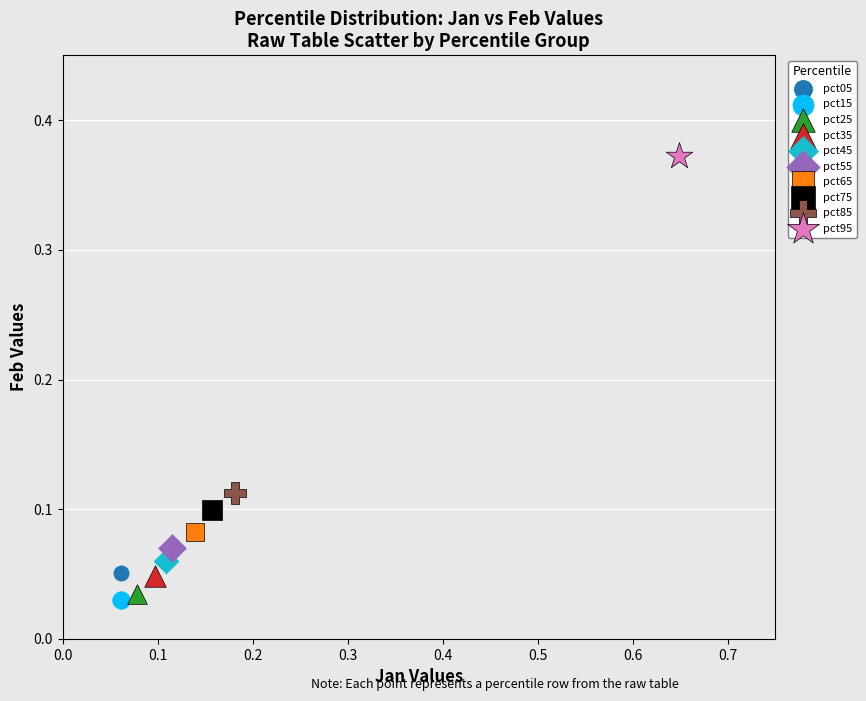

What are all the series names shown in the legend?

pct05, pct15, pct25, pct35, pct45, pct55, pct65, pct75, pct85, pct95